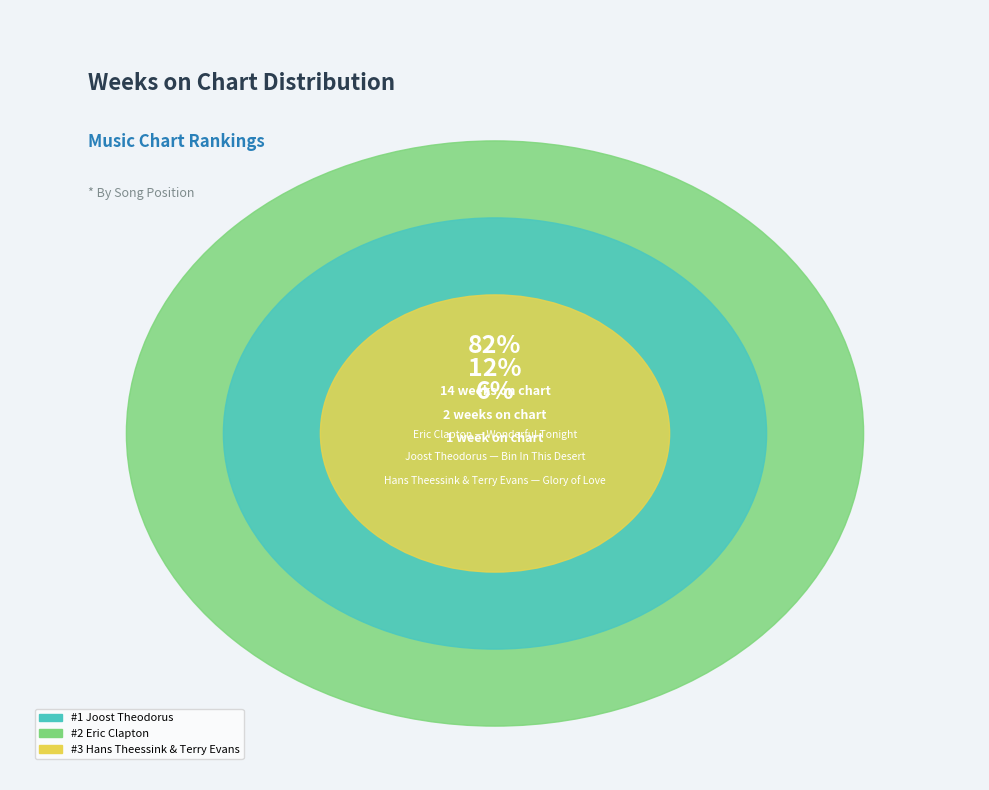

What percentage do Eric Clapton
Wonderful Tonight and Joost Theodorus
Bin In This Desert together represent?

94.1%